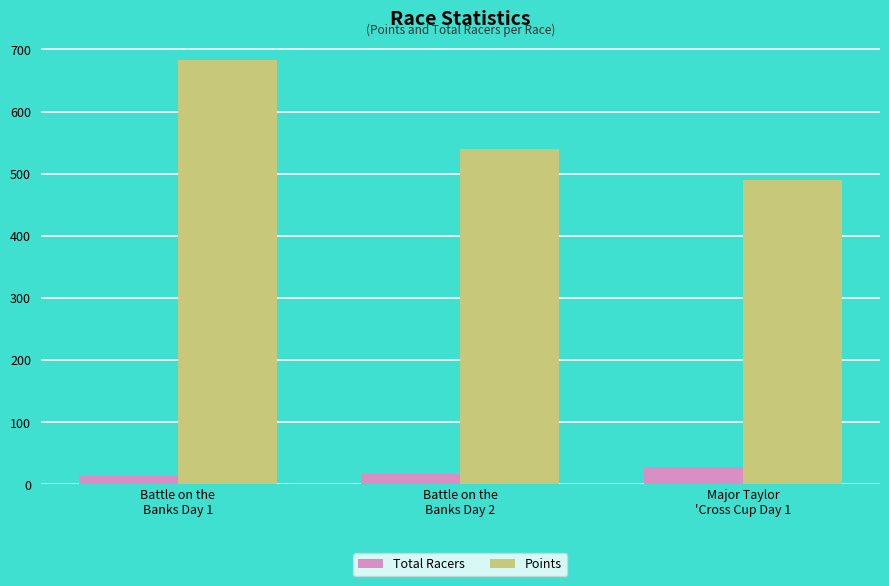

Is it true that Points equals 489.9 at Major Taylor
'Cross Cup Day 1?

True